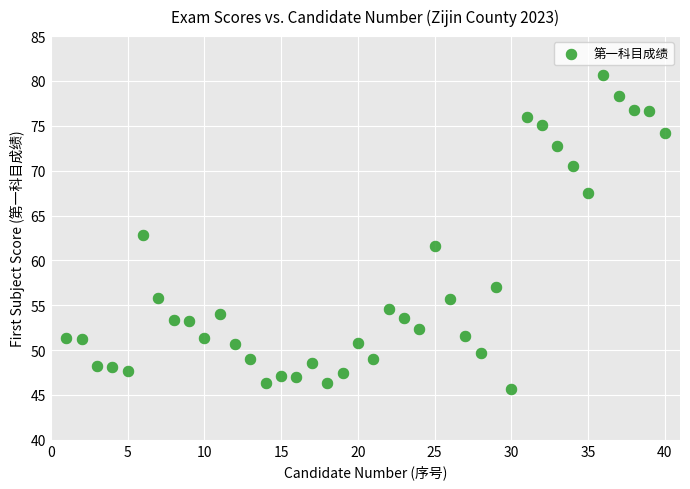

What is the range of Y values (max minus min)?

35.0